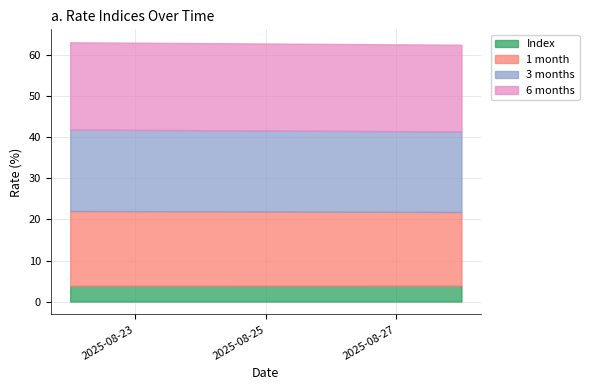

Is the value of Index at 2025-08-28 greater than the value of 3 months at 2025-08-24?

No